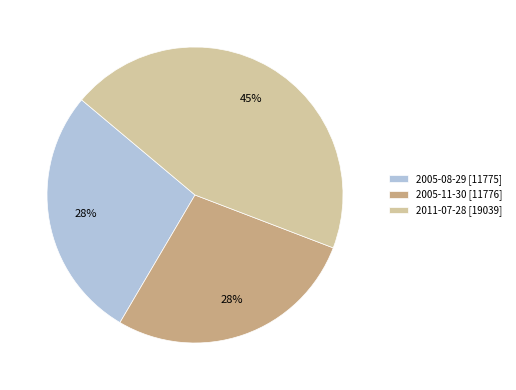

True or false: 2005-08-29 accounts for 28% of the total.

True